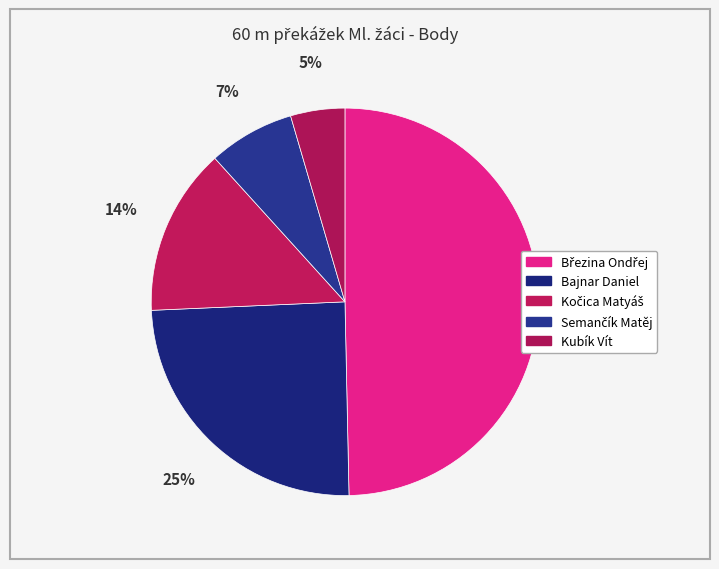

To the nearest percent, what portion does Kubík Vít represent?

5%